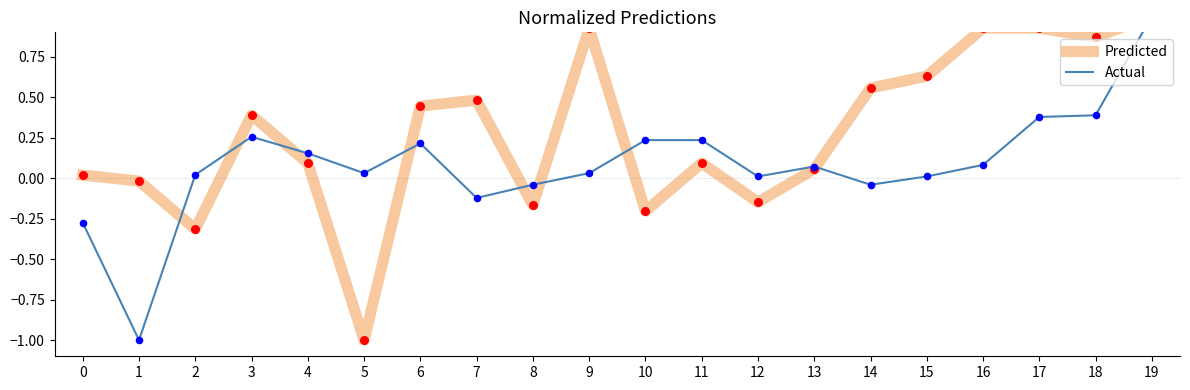

Which series reaches the minimum Y coordinate?

Predicted